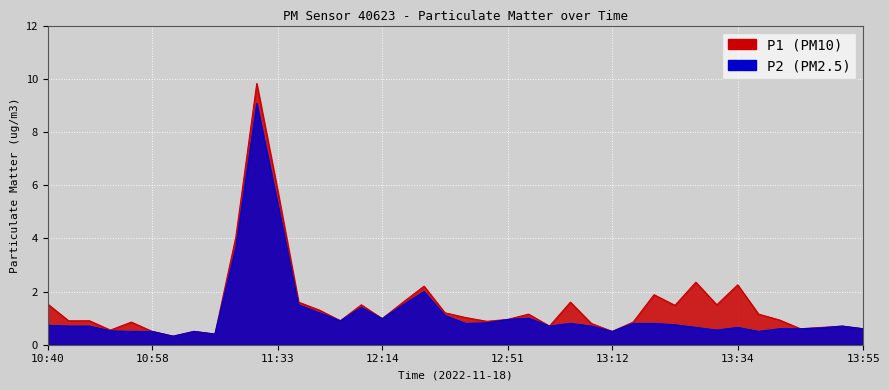

At which category does P1 reach its first local peak?

10:56